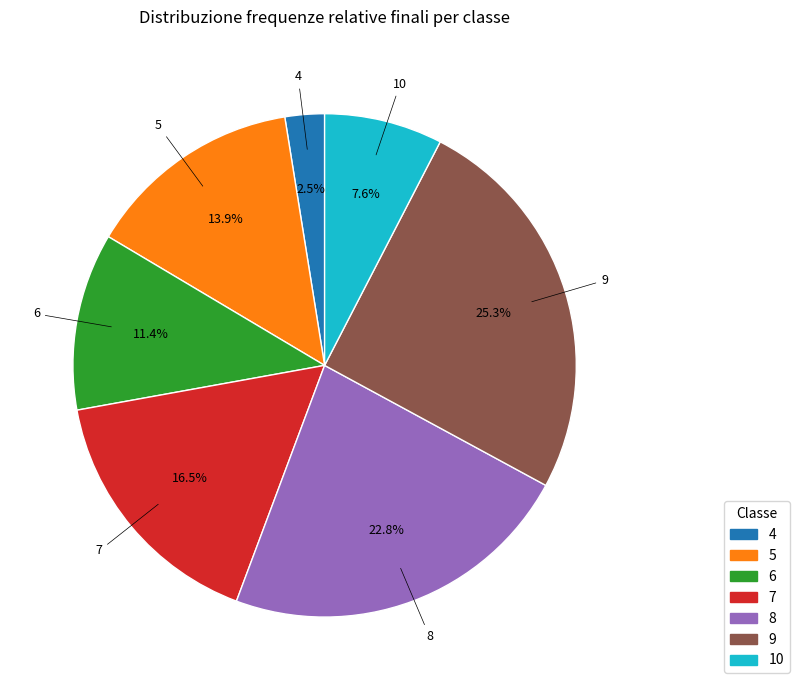

To the nearest percent, what is the combined percentage of 10 and 5?

22%